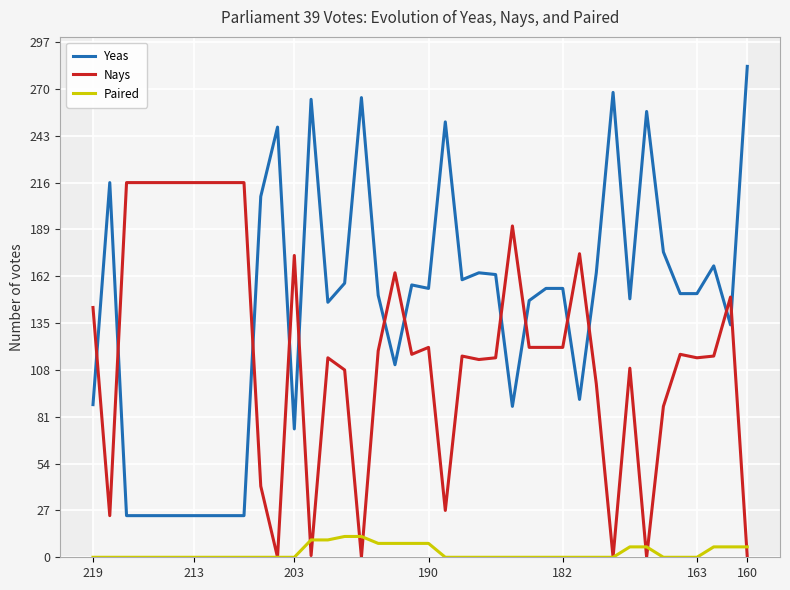

True or false: Nays has more than 0 interior local peaks.

True